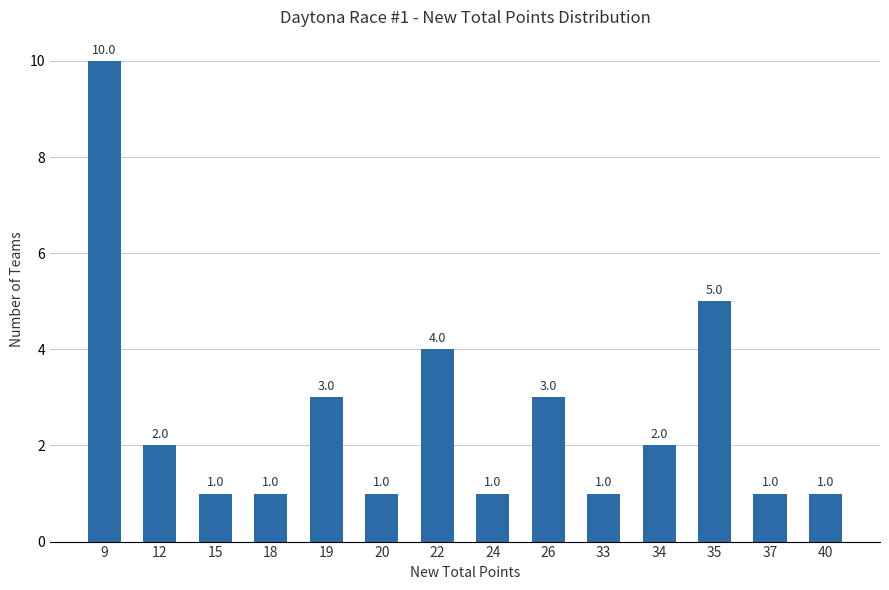

Reading left to right, list all the values displayed in this chart.

9=10	12=2	15=1	18=1	19=3	20=1	22=4	24=1	26=3	33=1	34=2	35=5	37=1	40=1